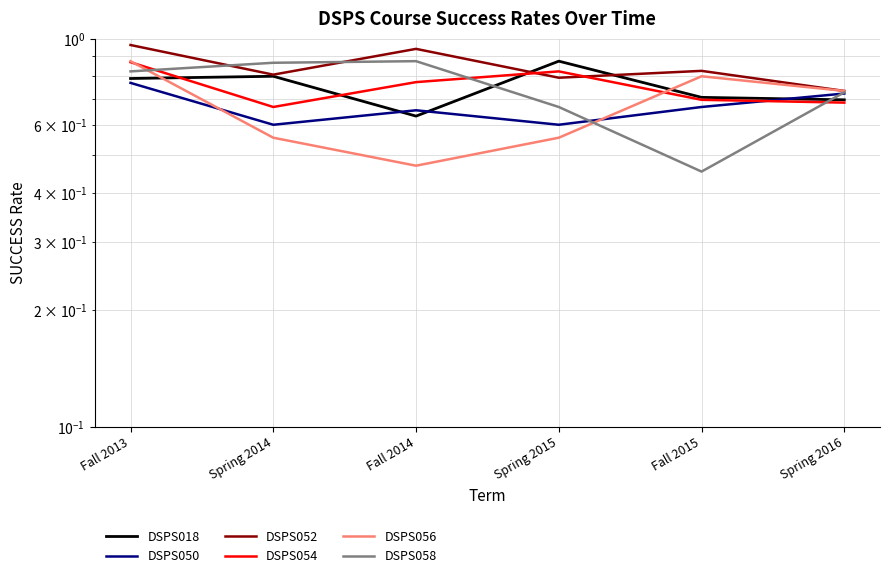

List the labels in order of DSPS018 value, largest first.

Spring 2015, Spring 2014, Fall 2013, Fall 2015, Spring 2016, Fall 2014